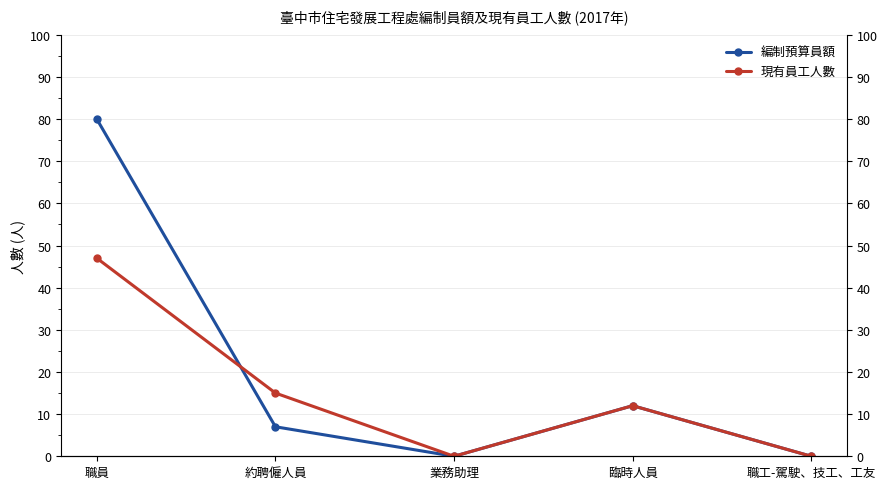

After their last crossing, which series has the higher values: 編制預算員額 or 現有員工人數?

現有員工人數